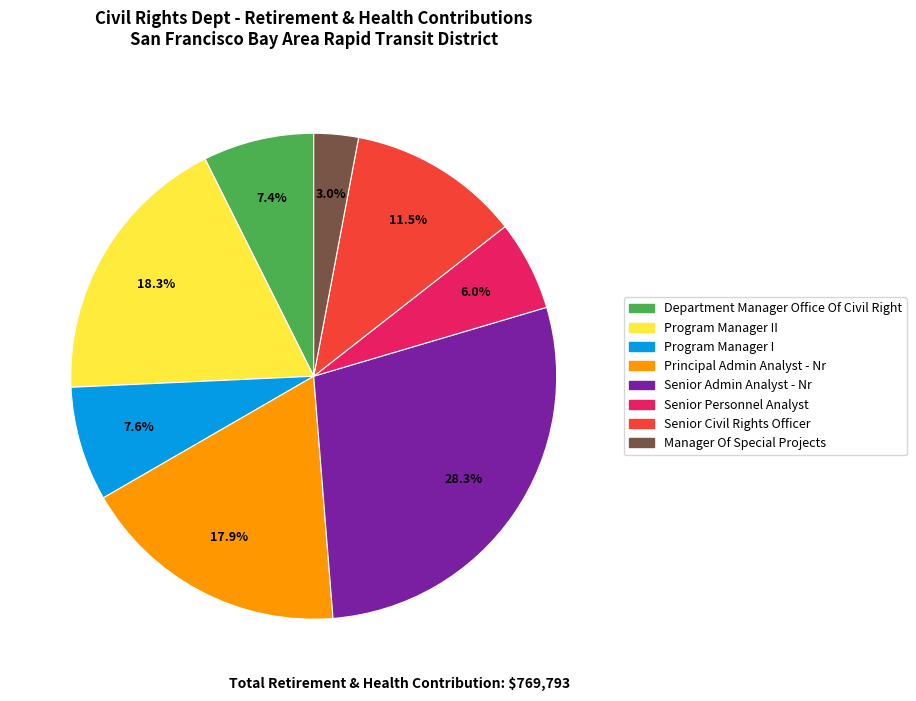

Is there any slice that represents more than half of the pie?

No